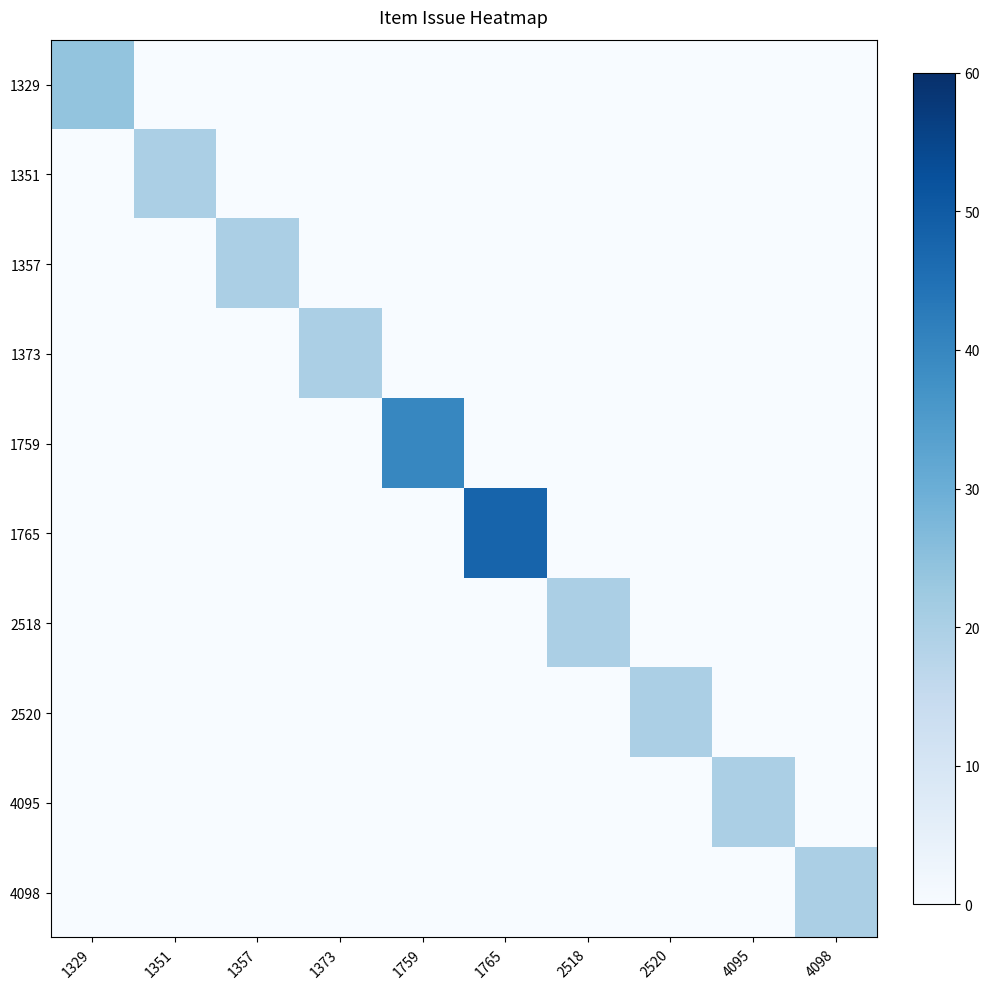

Rank the series by their maximum value, from lowest to highest.

1351, 1357, 1373, 2518, 2520, 4095, 4098, 1329, 1759, 1765